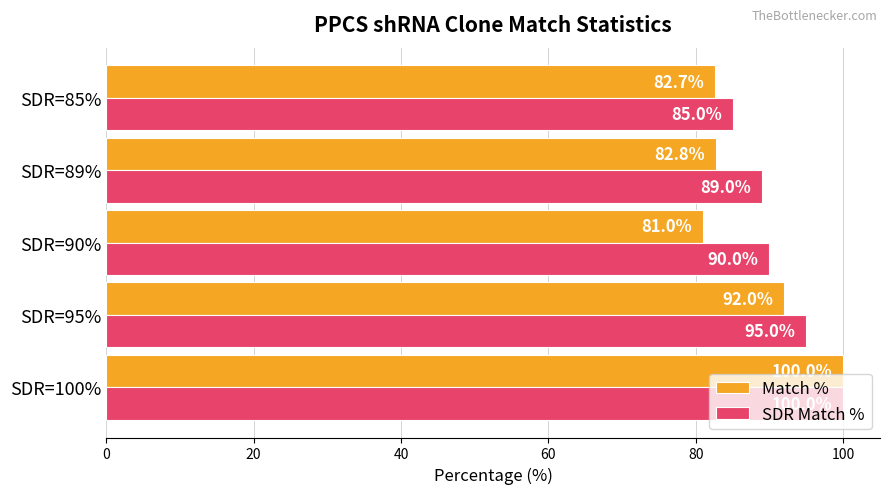

What is the spread (max minus min) of values at SDR=85%?

2.3